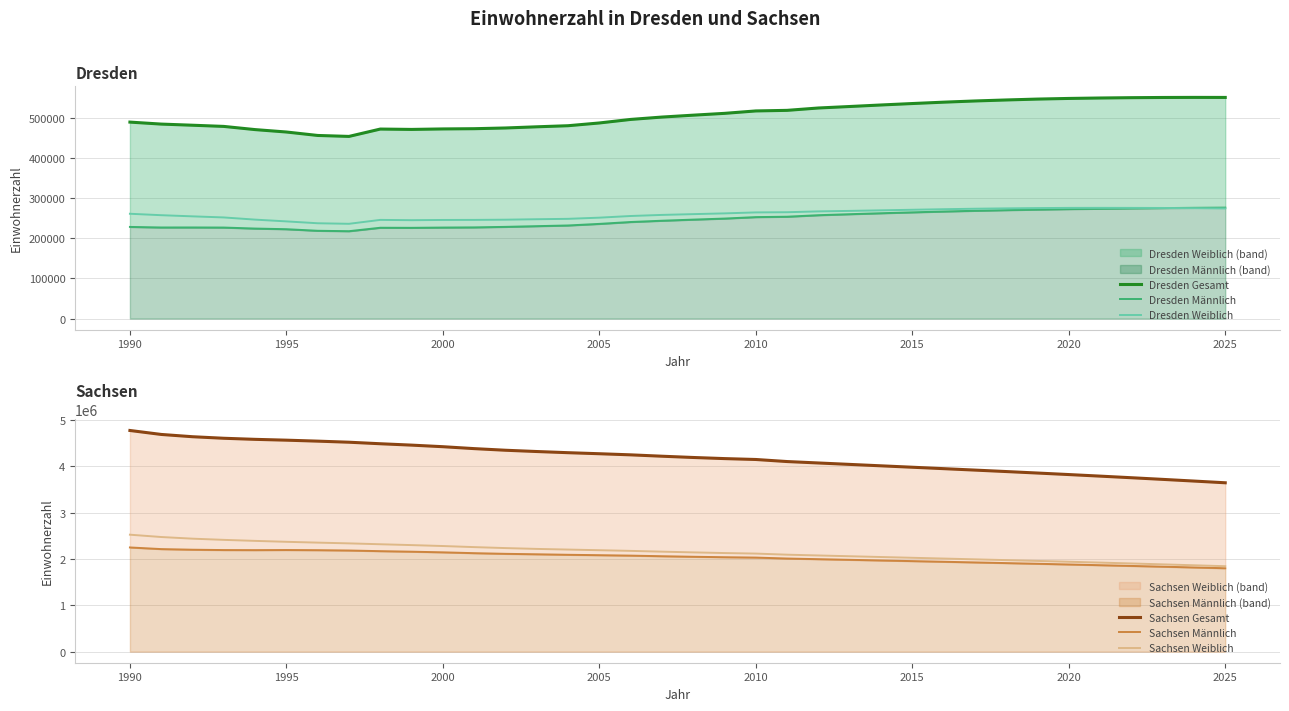

What is the maximum value for Dresden Weiblich?

275800